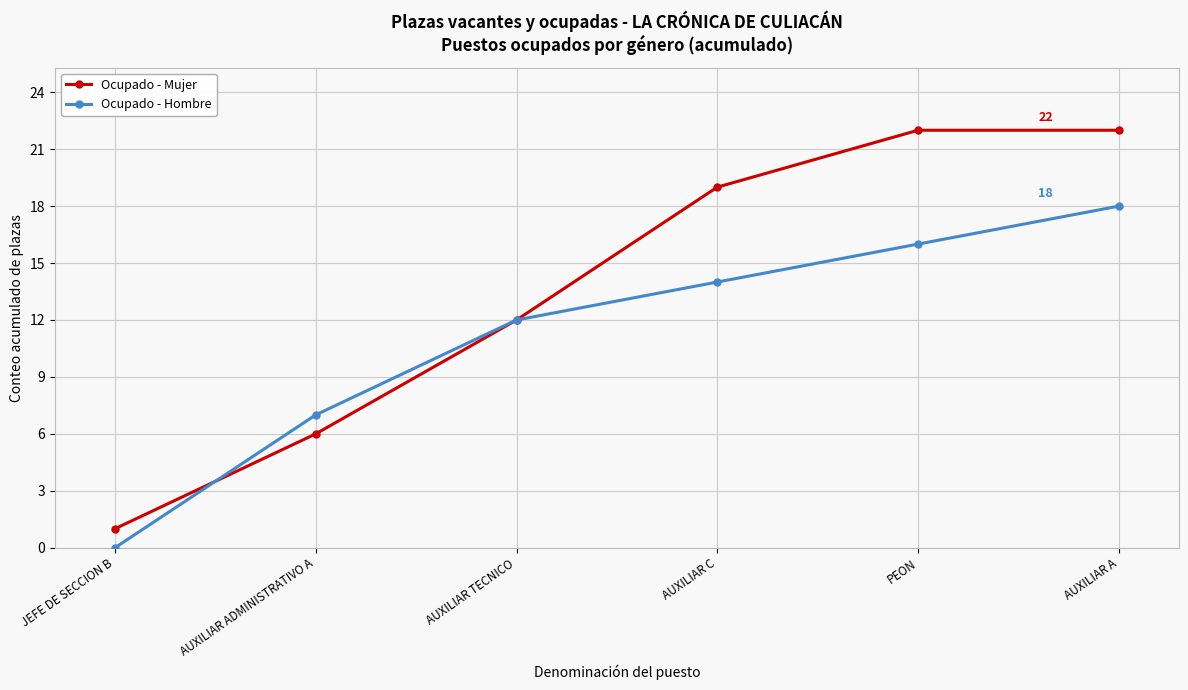

What is the spread (max minus min) of values at PEON?

6